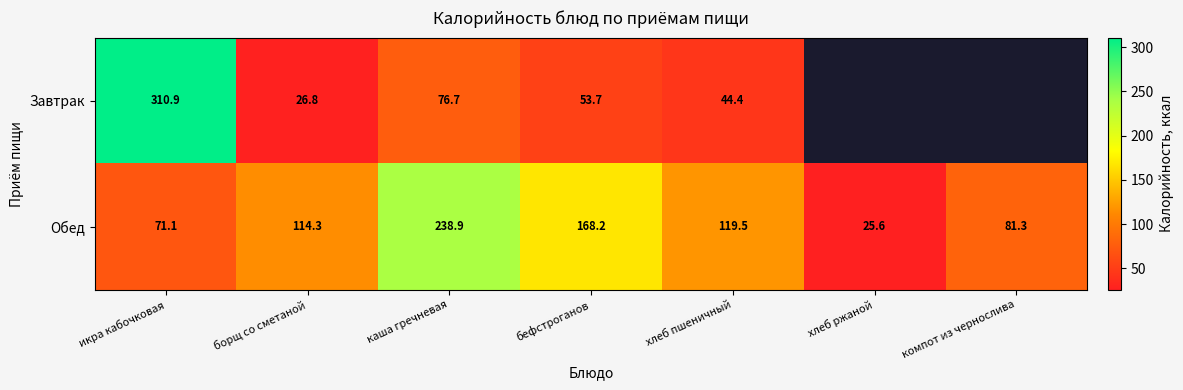

Is it true that Обед equals 293.4 at бефстроганов?

False